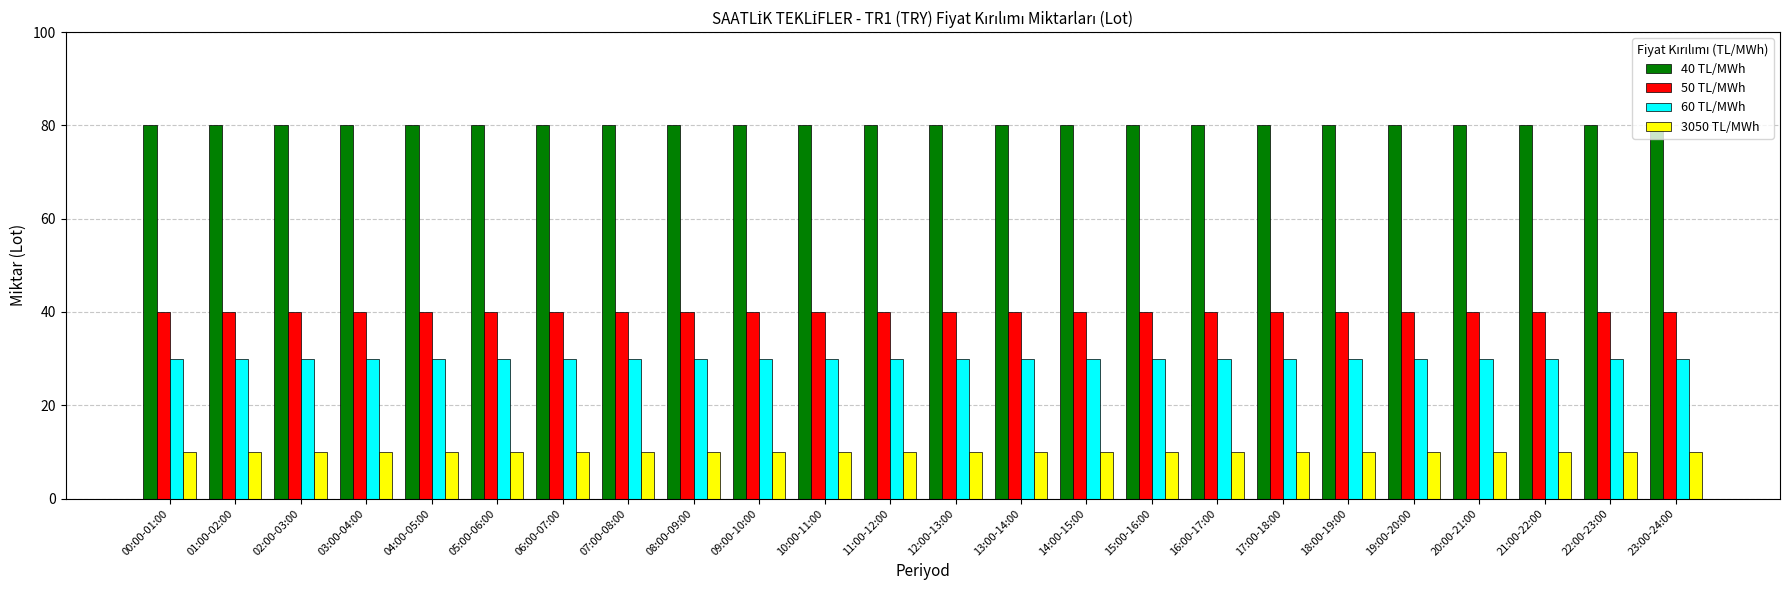

What is the lowest value of the 50 TL/MWh series?

40